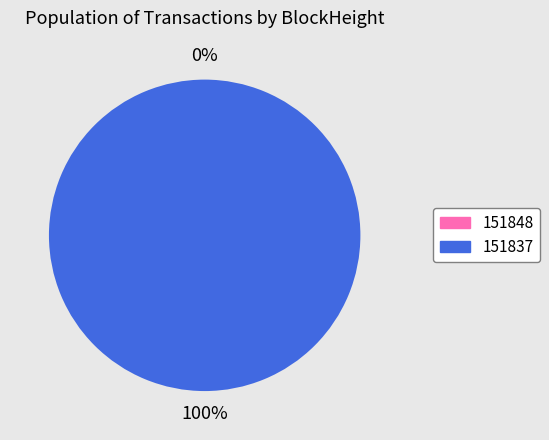

Which category has the smallest portion of the pie?

151848